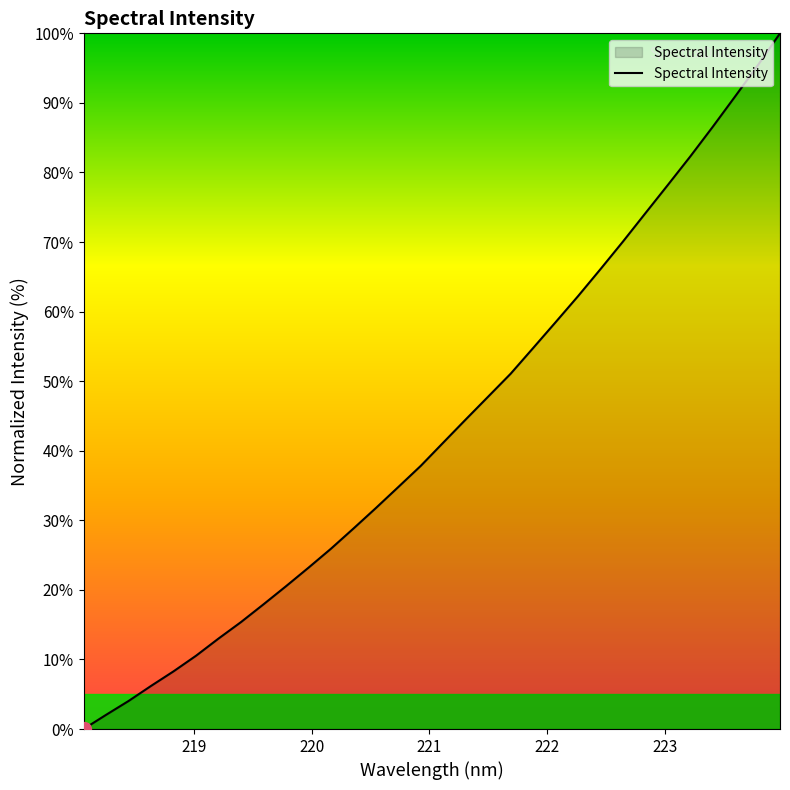

What is the greatest value displayed?

100.0